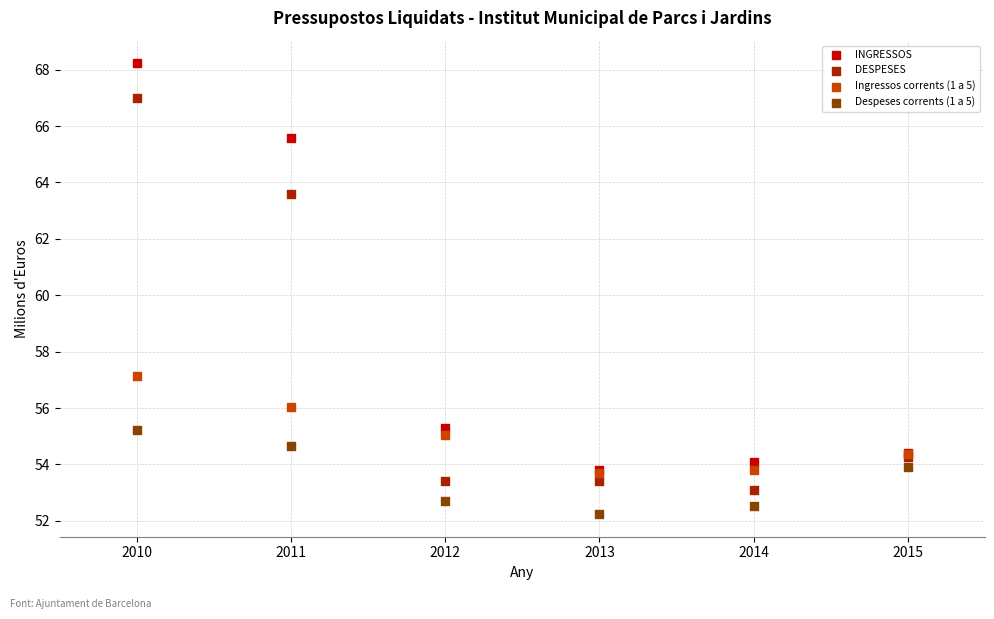

In the INGRESSOS series, what Y value is closest to 61?

65.6